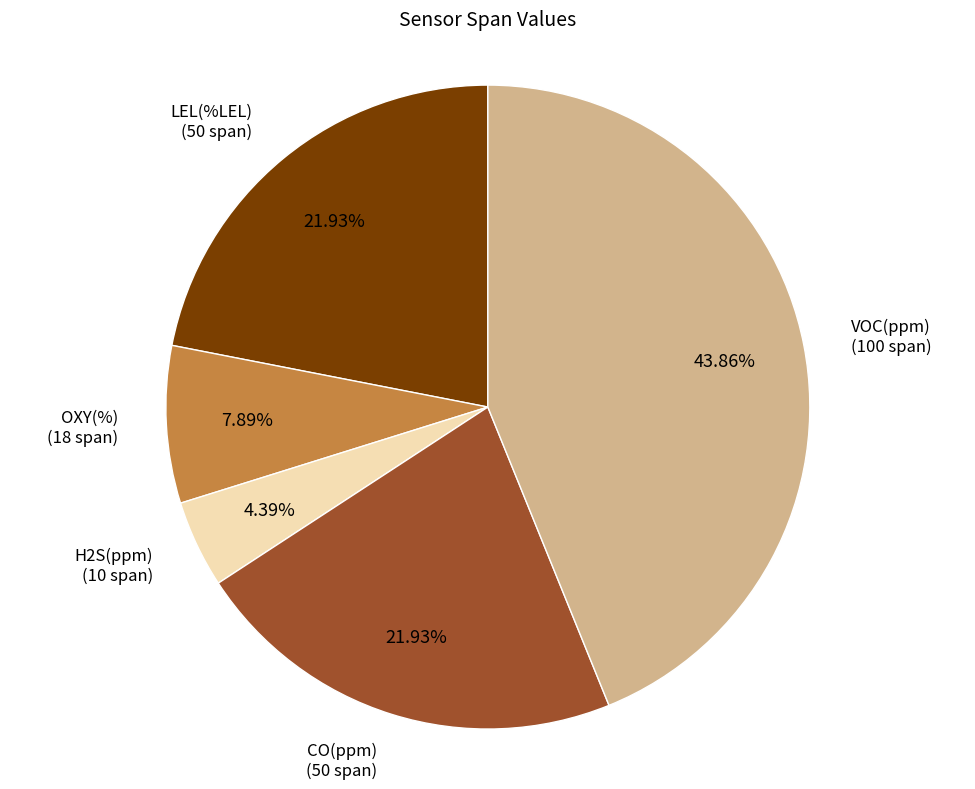

Is there a majority slice in this chart?

No